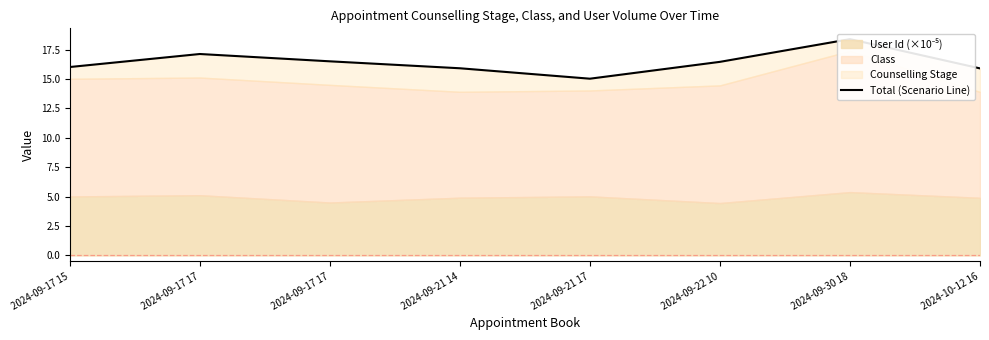

Rank the categories by value from highest to lowest.

2024-09-30 18, 2024-09-17 17, 2024-09-17 17, 2024-09-22 10, 2024-09-17 15, 2024-09-21 14, 2024-10-12 16, 2024-09-21 17